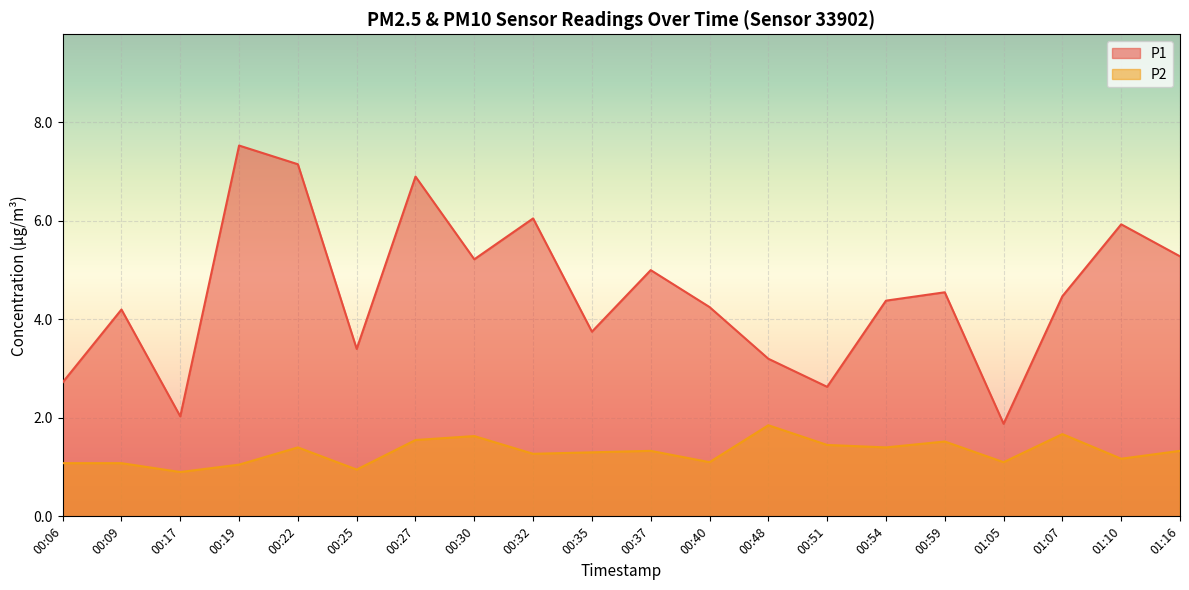

Where is the first local minimum for P1?

00:17